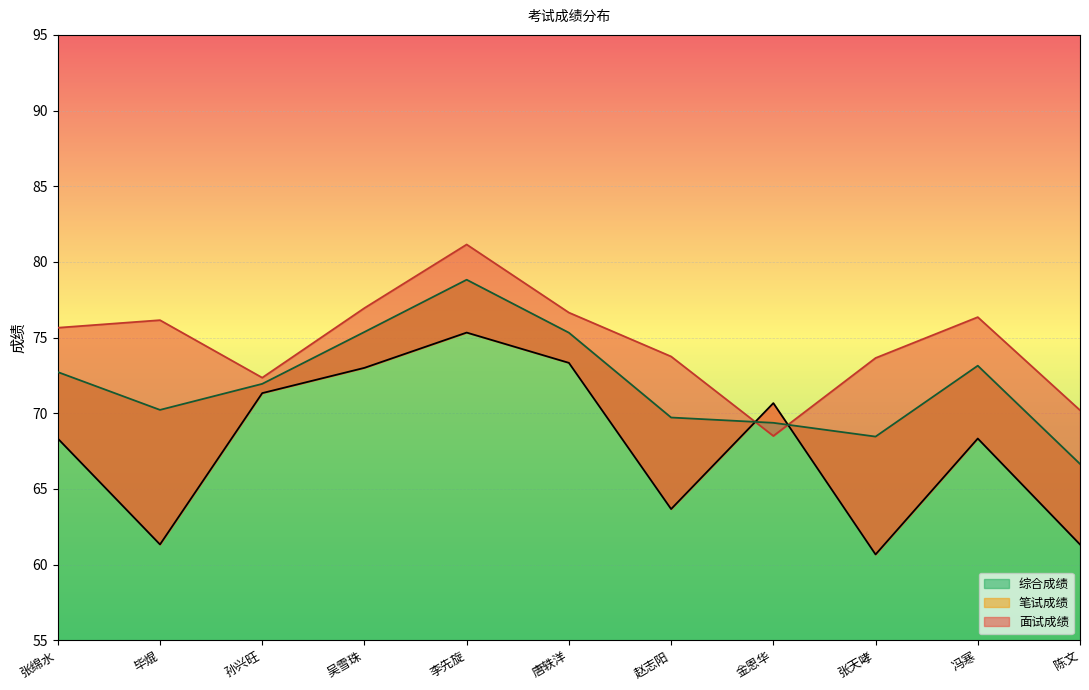

At which label does 综合成绩 reach its minimum?

陈文